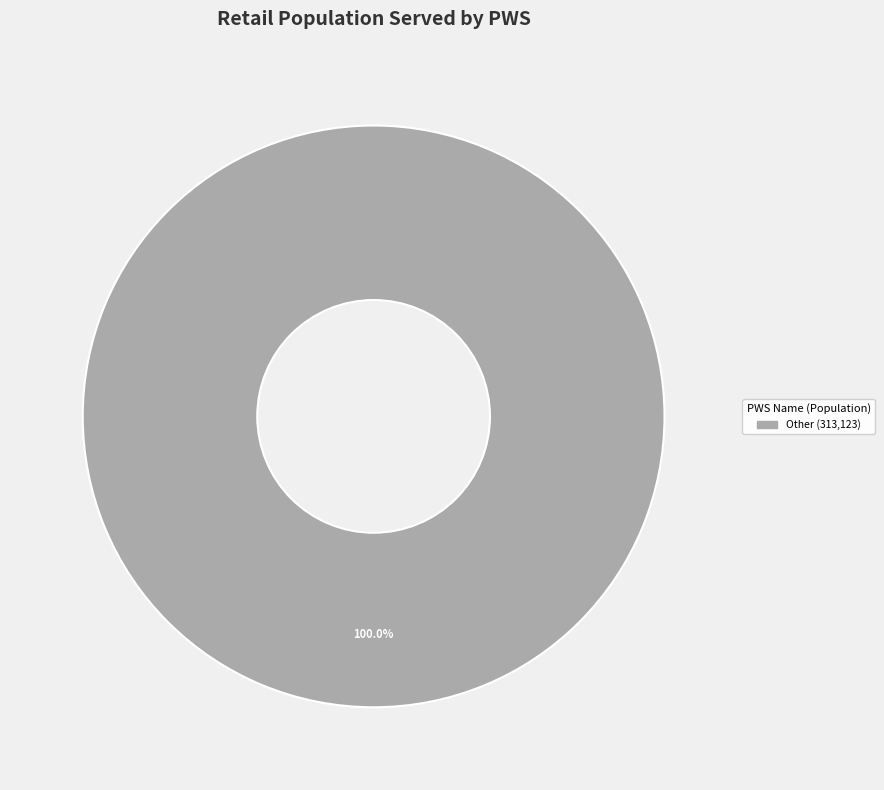

Is there a majority slice in this chart?

Yes